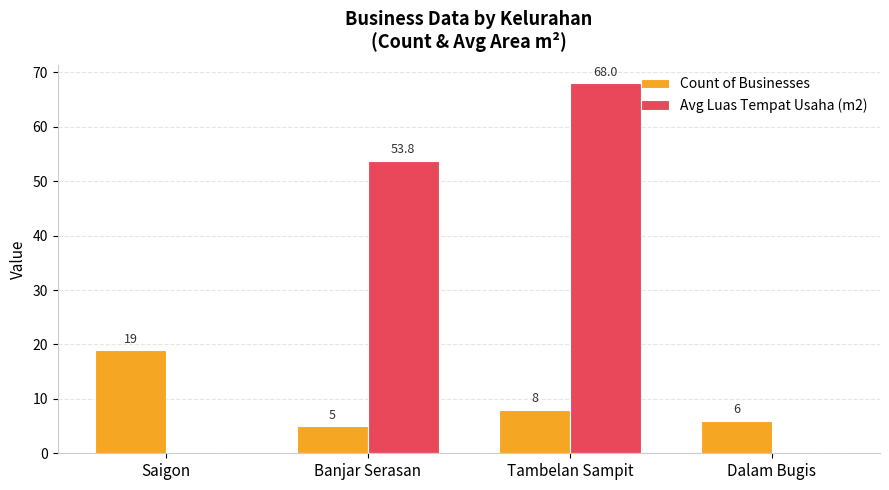

Reading left to right, list all the values displayed in this chart.

Count of Businesses: Saigon=19.0	Banjar Serasan=5.0	Tambelan Sampit=8.0	Dalam Bugis=6.0
Avg Luas Tempat Usaha (m2): Saigon=0.0	Banjar Serasan=53.8	Tambelan Sampit=68.0	Dalam Bugis=0.0